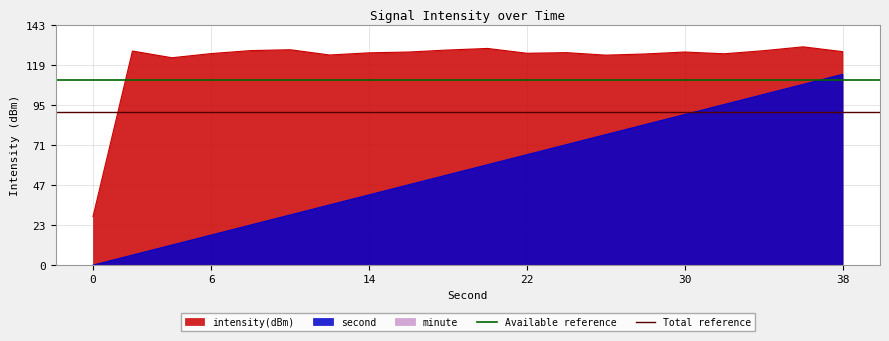

What is the value of the Total reference point at the 2nd from the left?

91.3